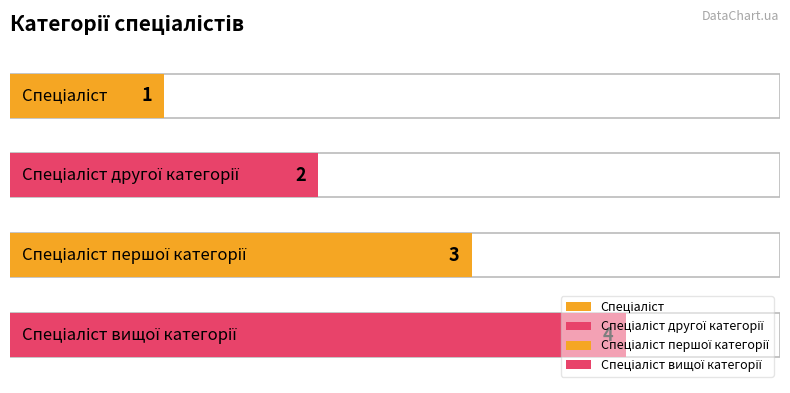

Is it true that the value at Спеціаліст другої категорії is 3?

False